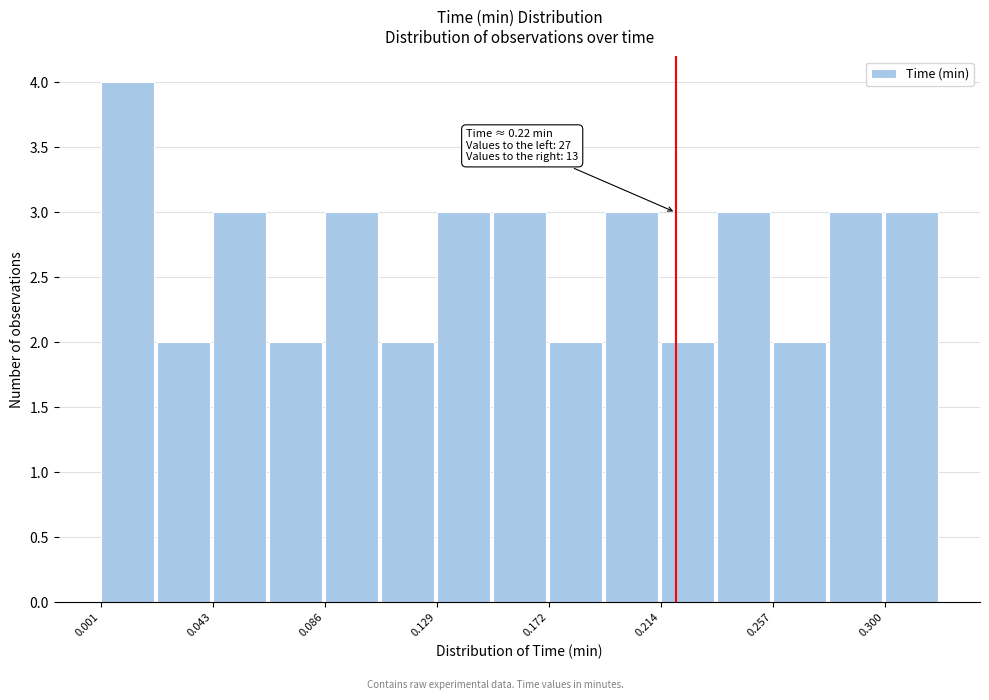

Over which range of the x-axis is the bar tallest?

0.000 to 0.020